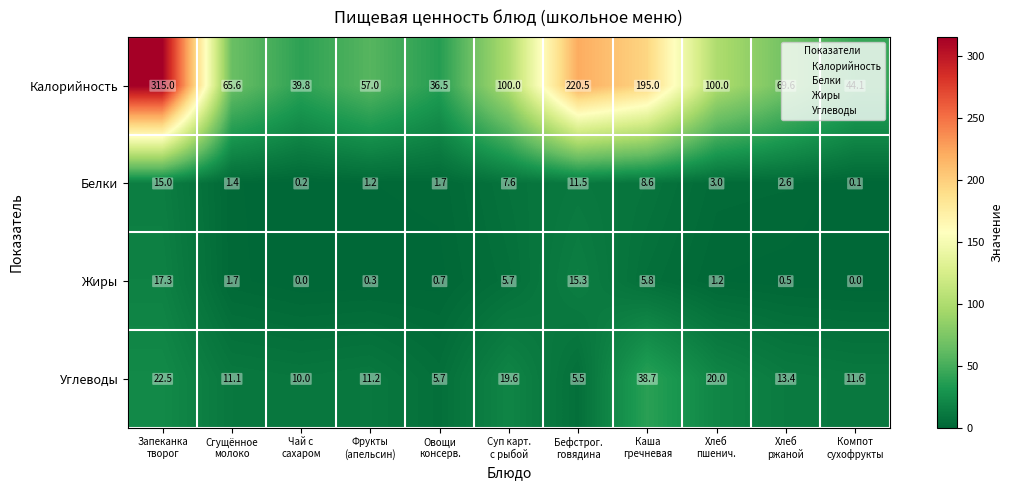

At how many categories does at least one series exceed 245?

1